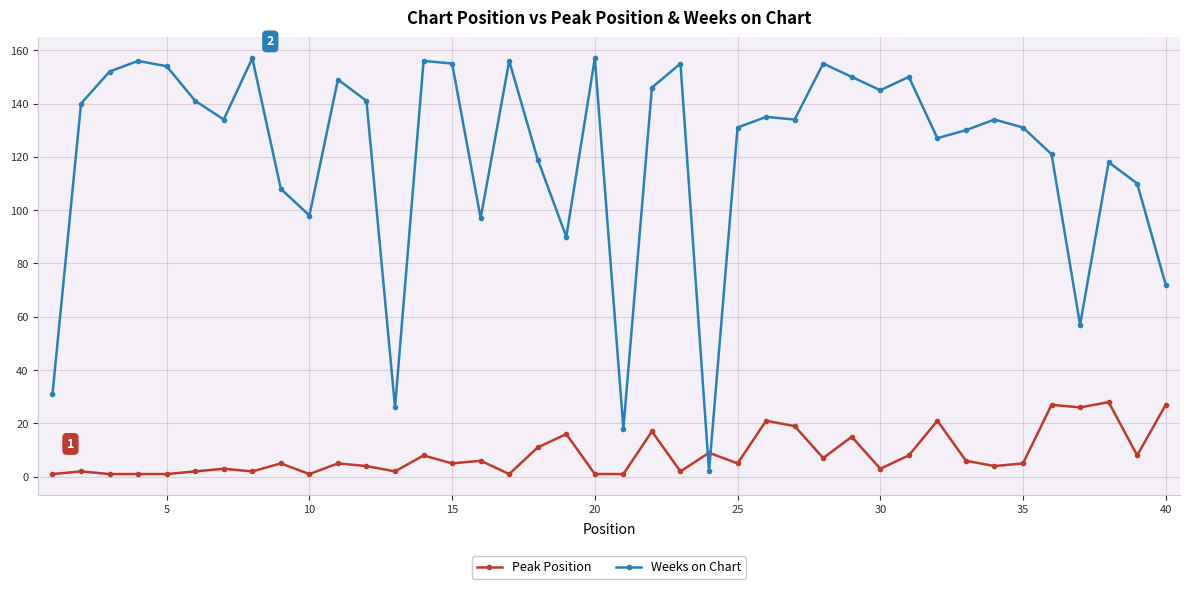

How many data points does each series have?

40